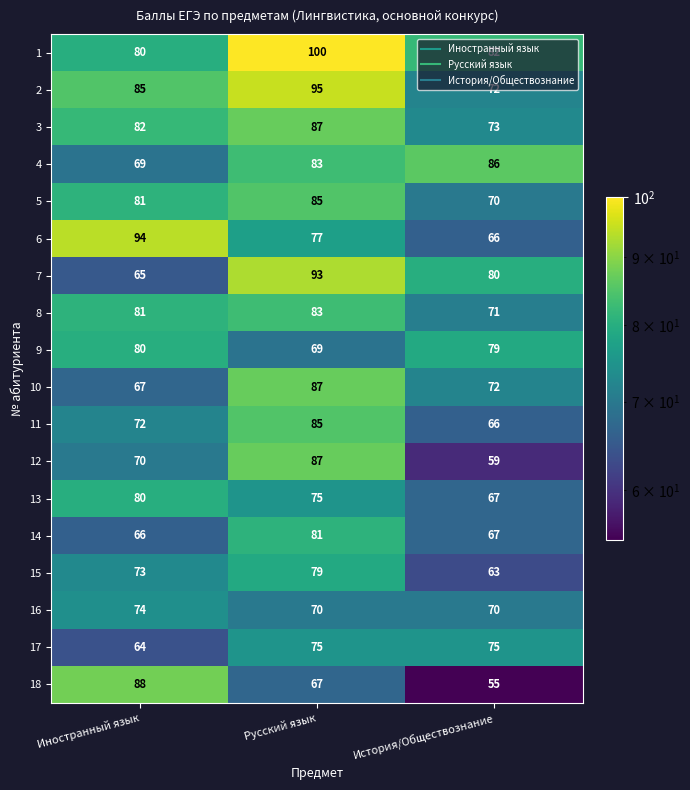

Which label corresponds to the smallest value in the chart?

История/Обществознание